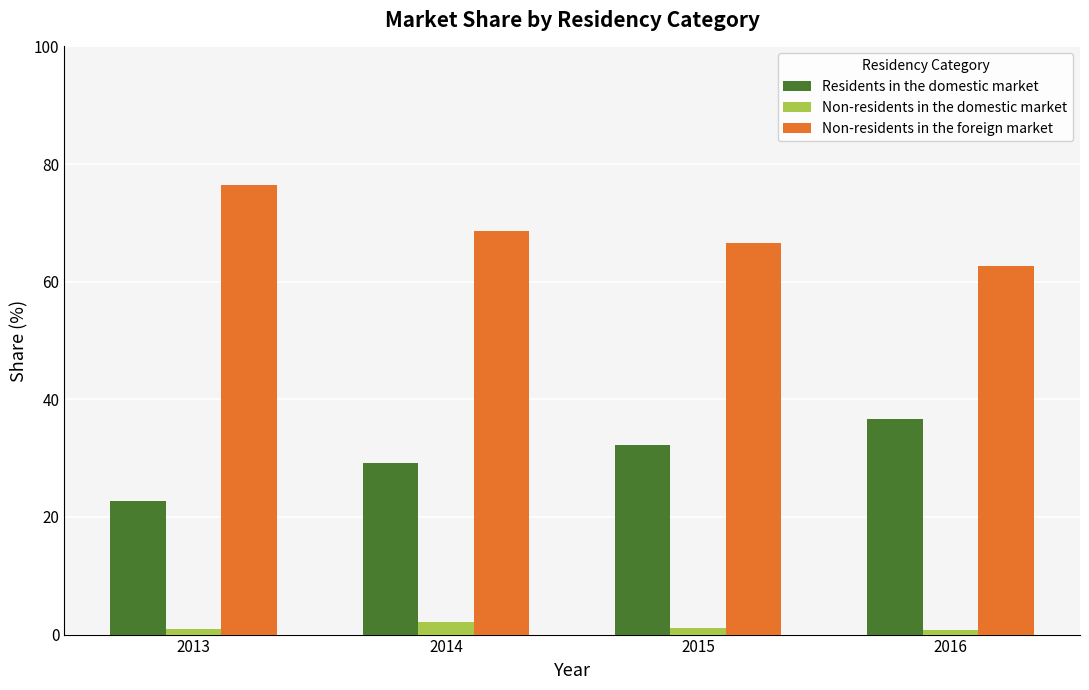

Are the bars horizontal?

No